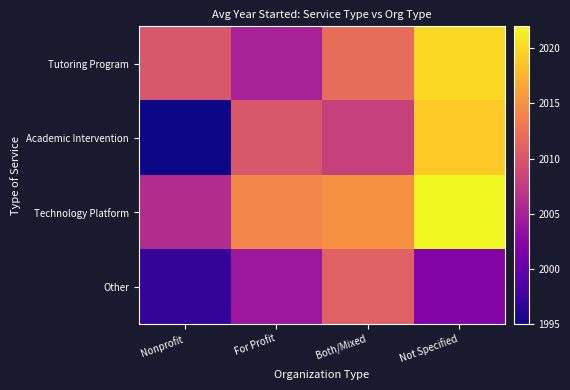

What is the spread (max minus min) of values at For Profit?

10